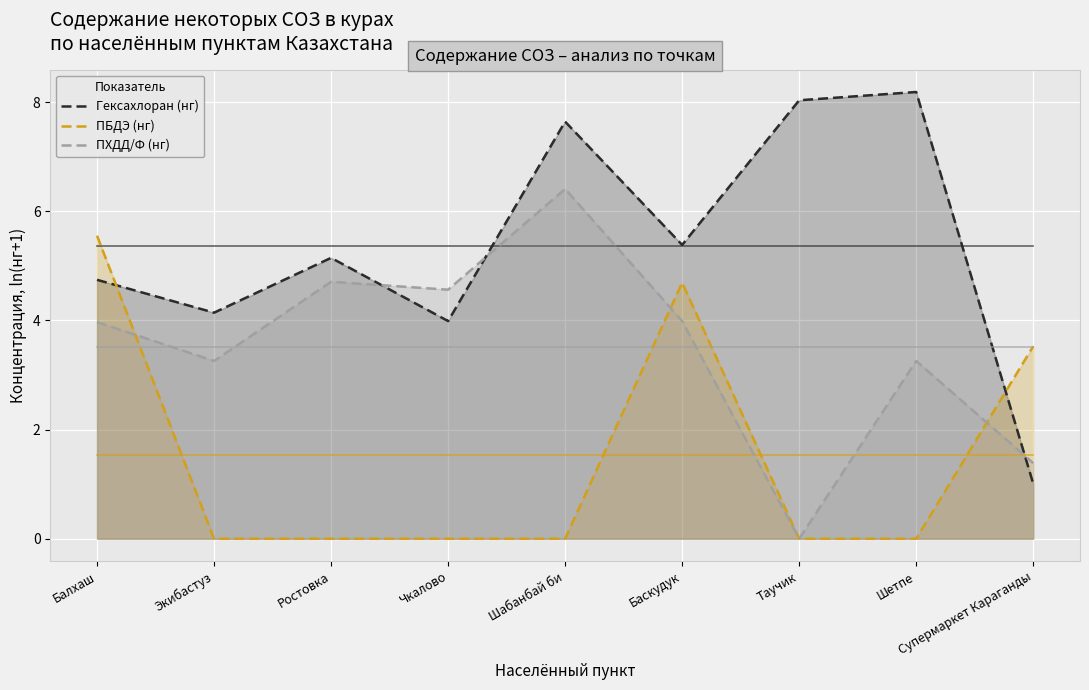

Which series has the largest range (max minus min)?

Гексахлоран (нг)